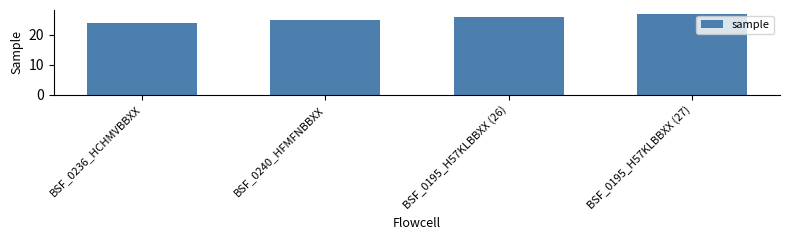

What is the smallest value displayed?

24